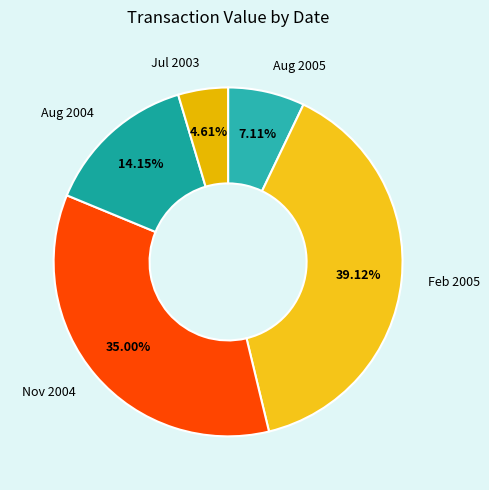

Count the number of slices in the pie.

5